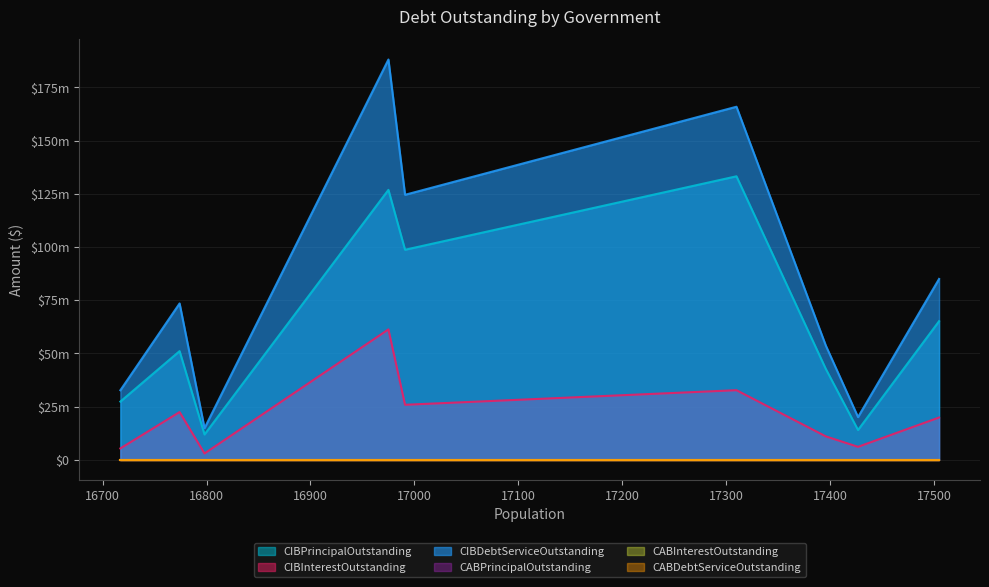

True or false: CABDebtServiceOutstanding and CABPrincipalOutstanding cross at least once.

False